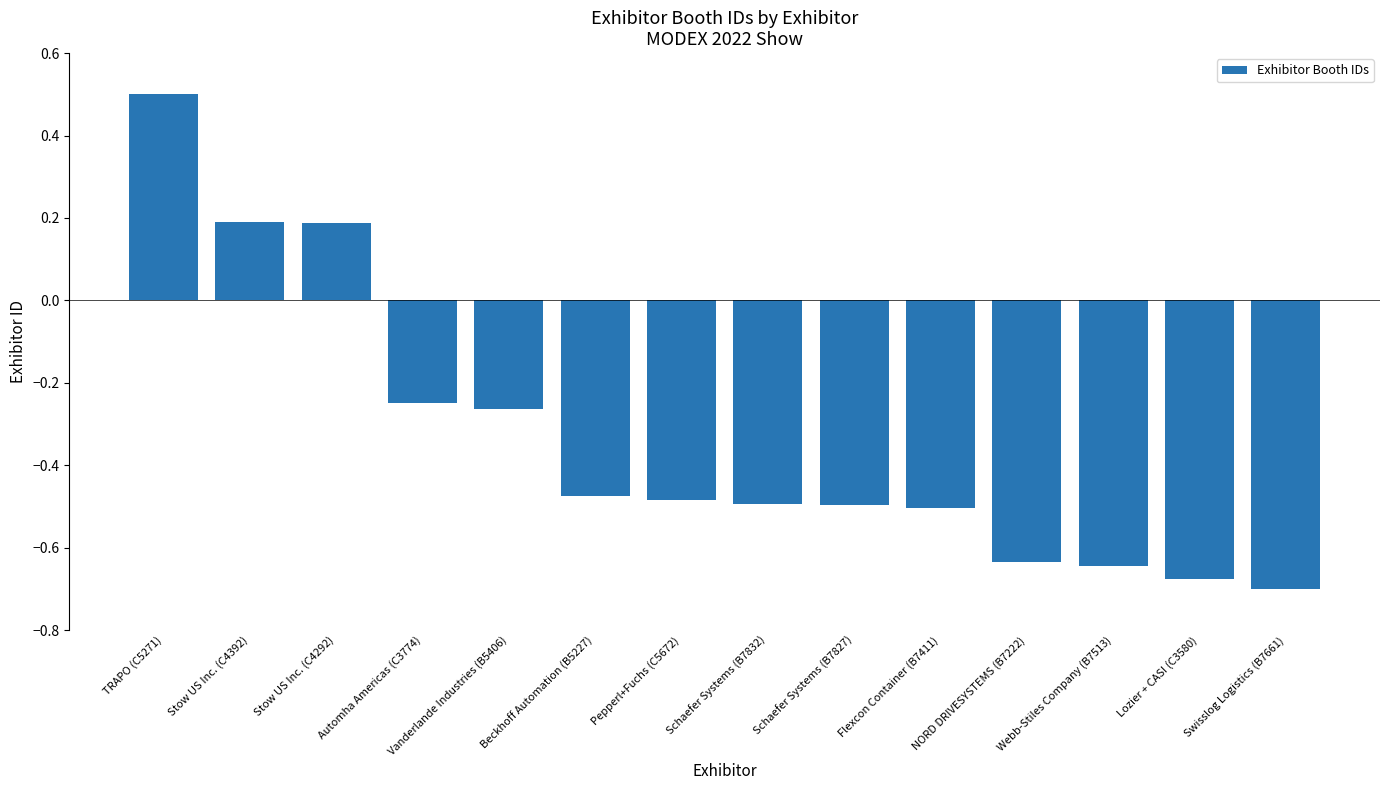

How many bars are there in total?

14